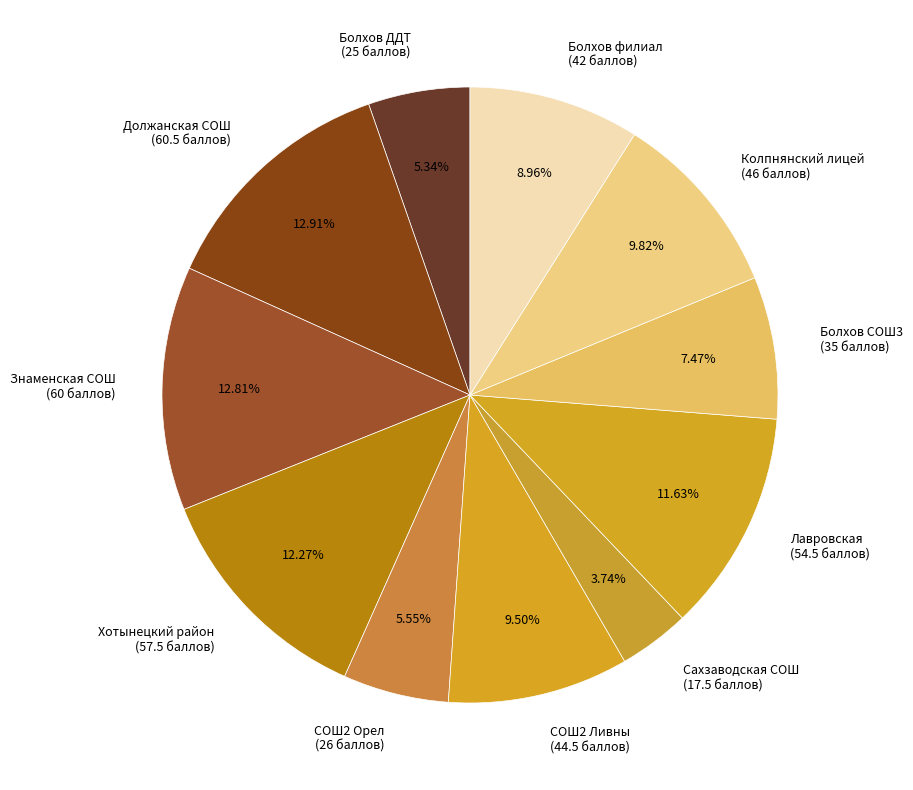

Is the sum of СОШ2 Ливны (44.5 баллов) and Сахзаводская СОШ (17.5 баллов) greater than half?

No